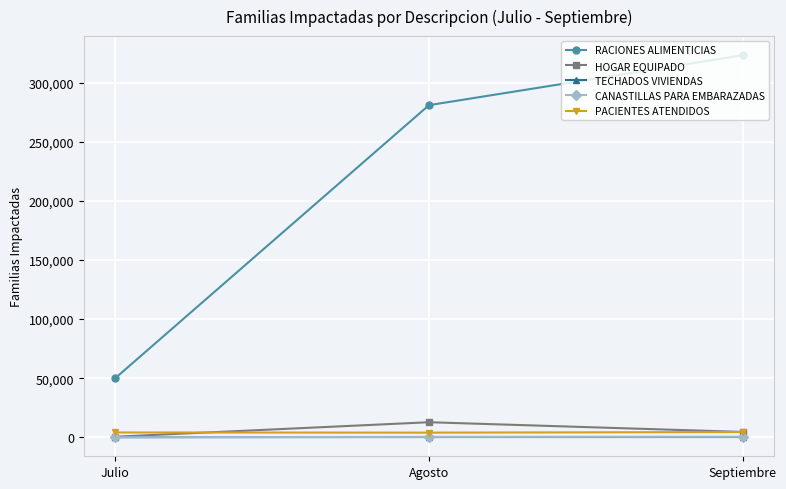

Between Agosto and Septiembre, which series saw the biggest shift?

RACIONES ALIMENTICIAS